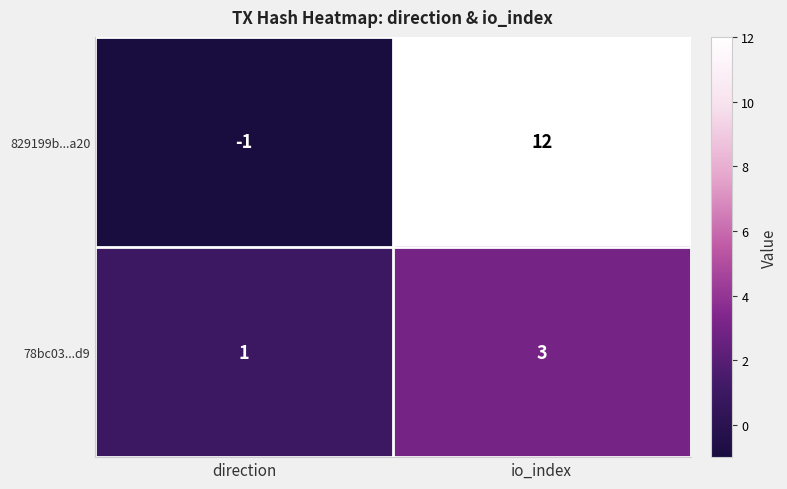

What is the maximum value for 78bc03...d9?

3